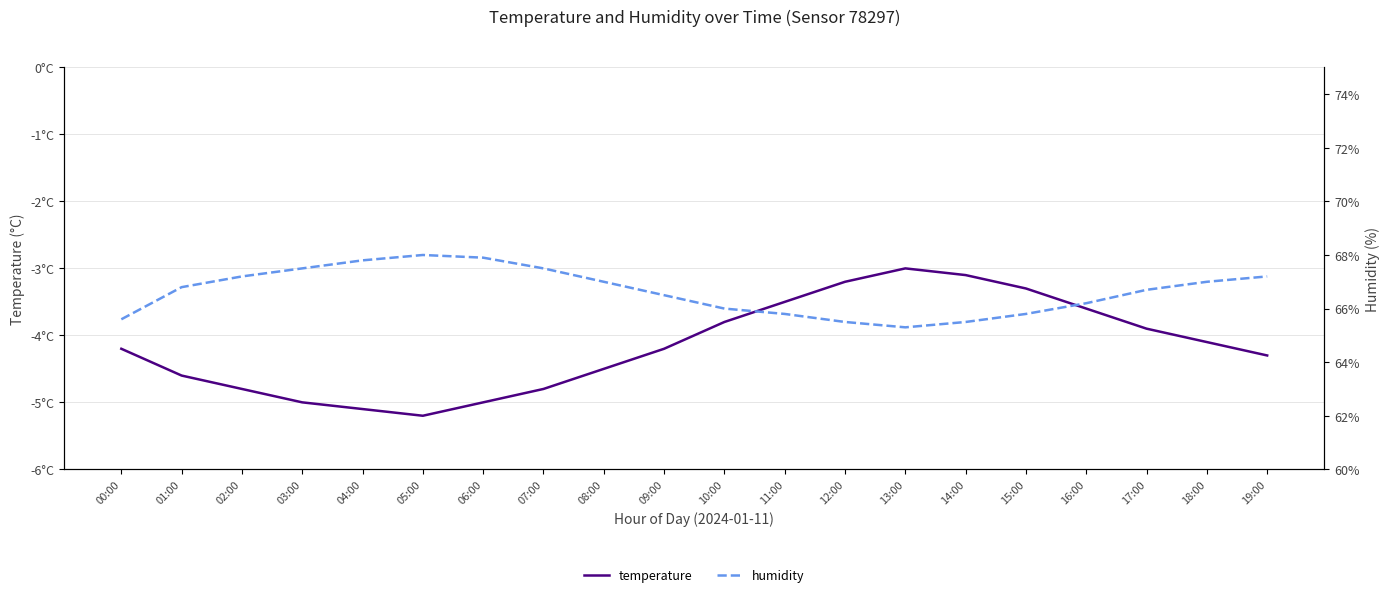

What is the label of the 1st point from the left?

00:00